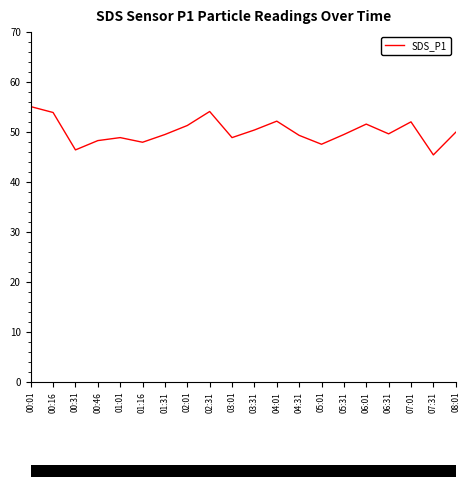

The value at 00:01 is 55.1. True or false?

True